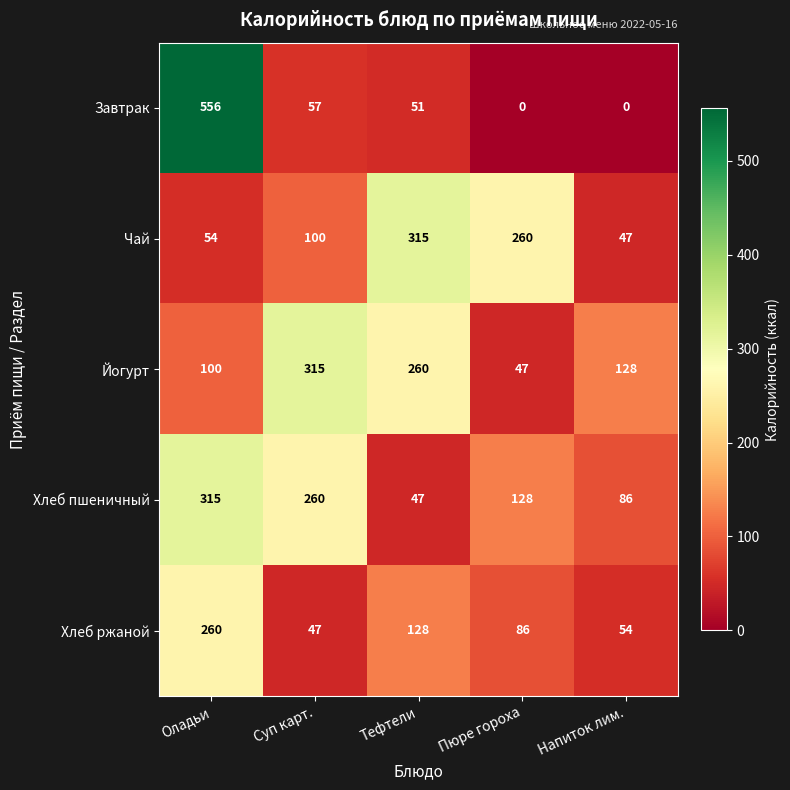

The Завтрак series shows 0 at Пюре гороха. True or false?

True